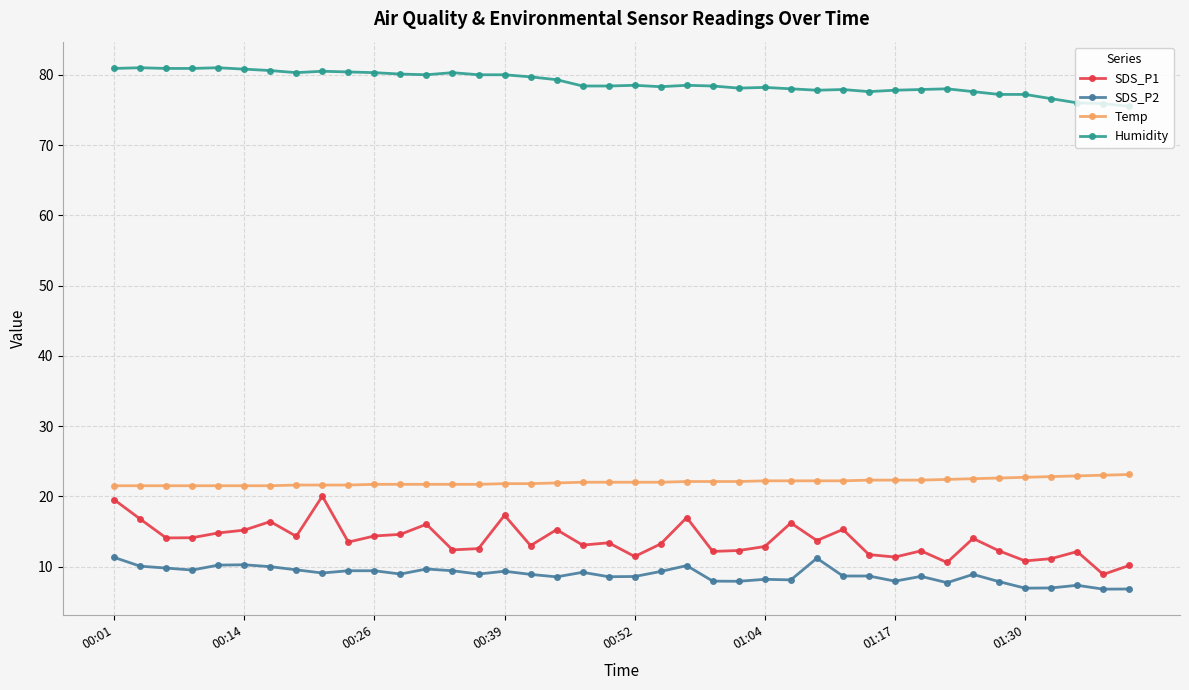

What is the minimum value shown in the chart?

6.8